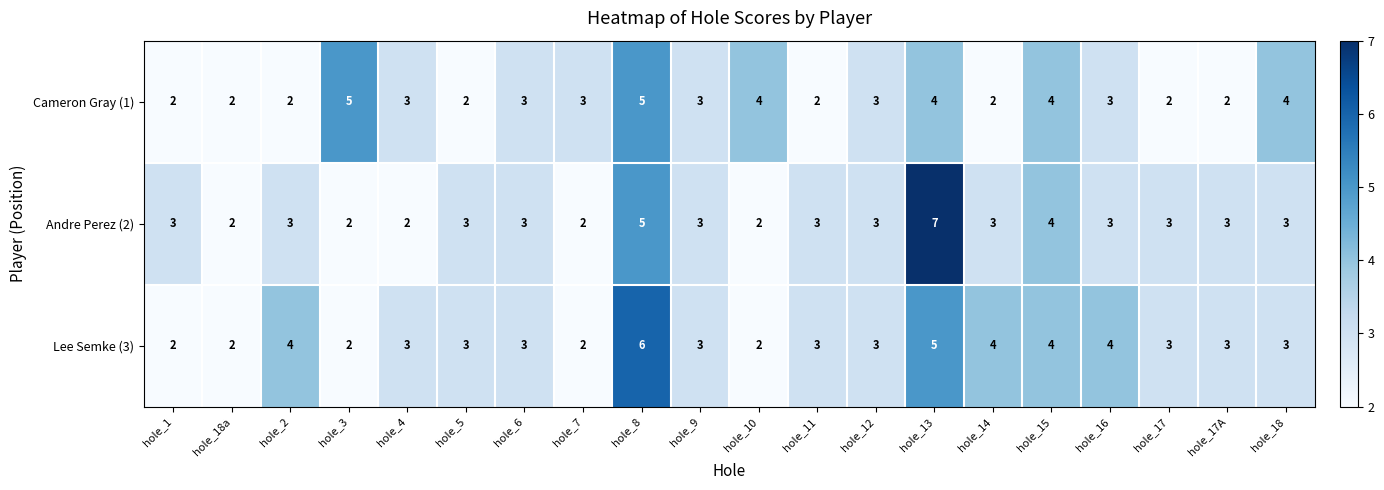

Which series has the largest range (max minus min)?

Andre Perez (2)